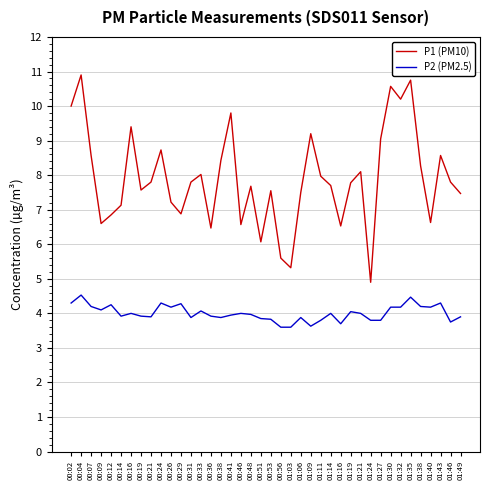

What is the sum of the P1 (PM10) values at 01:49 and 00:46?

14.0